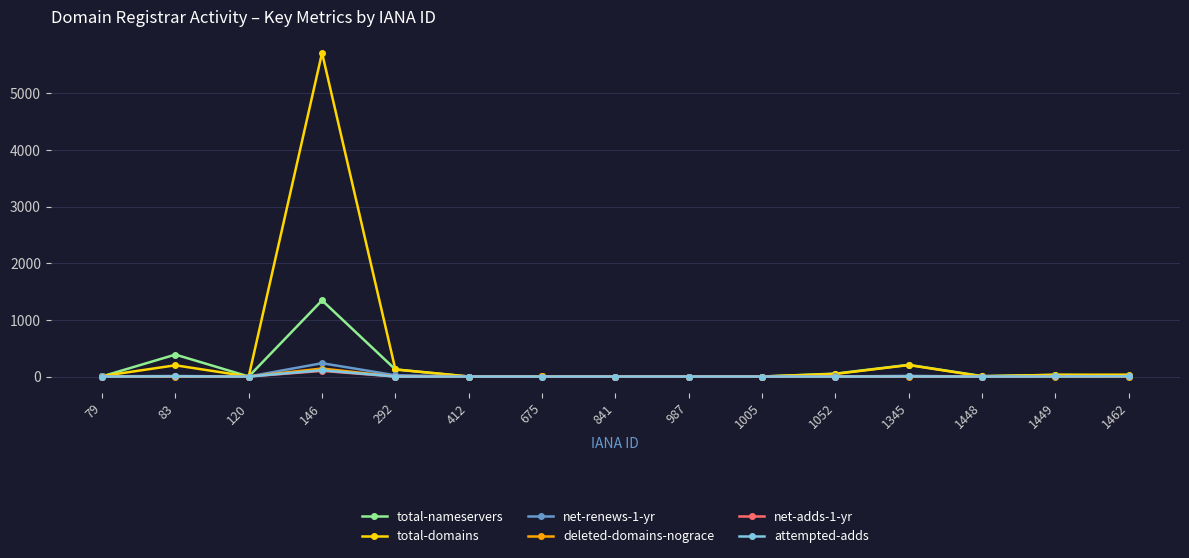

What is the total value across all series at 83?

600